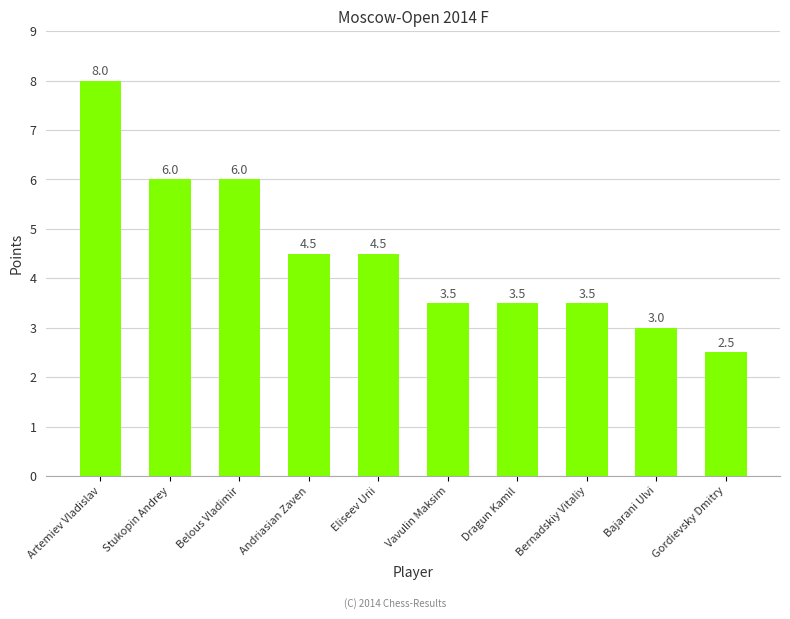

How many values are below 4?

5